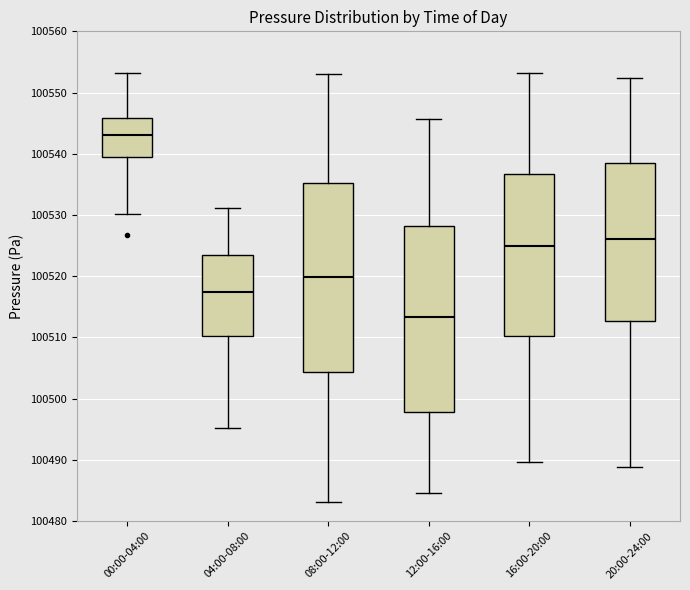

Which box's median line is the lowest?

12:00-16:00